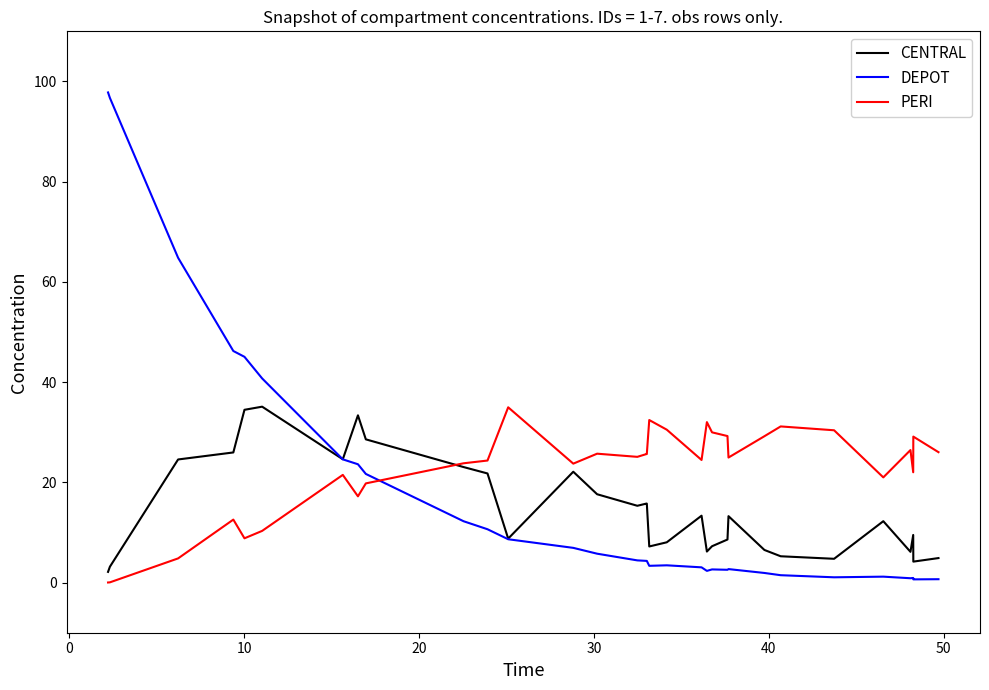

How many intersections are there between DEPOT and PERI?

1